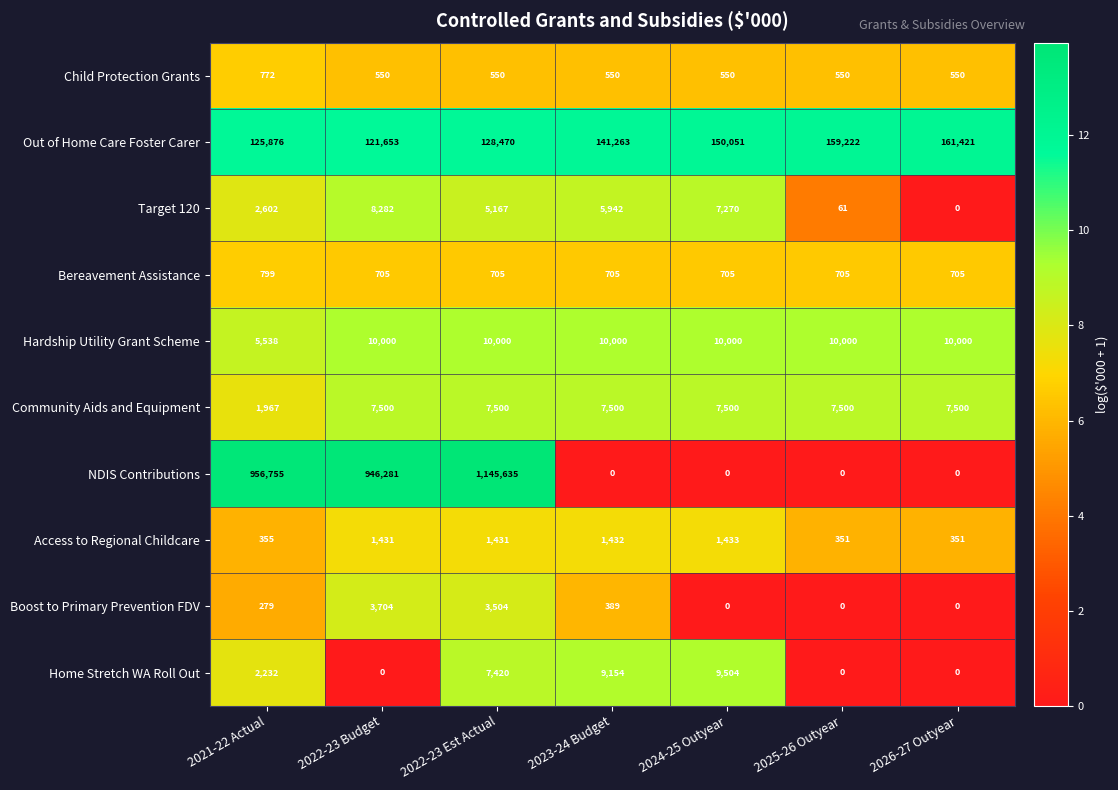

What is the difference between the maximum and second lowest values in the Home Stretch WA Roll Out series?

9504